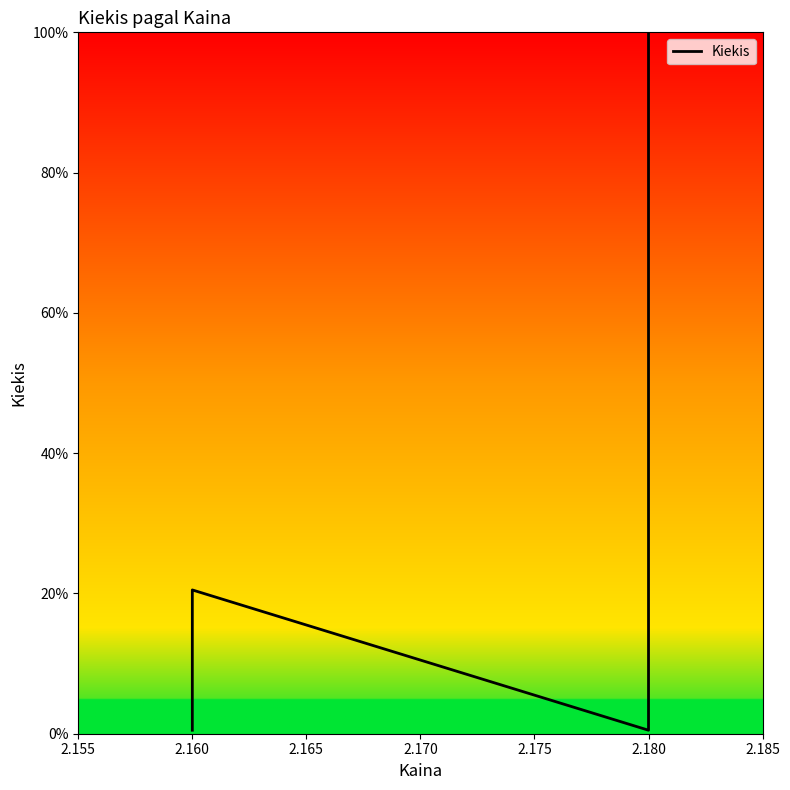

The chart shows a value of 0.5 at 2.160. True or false?

True